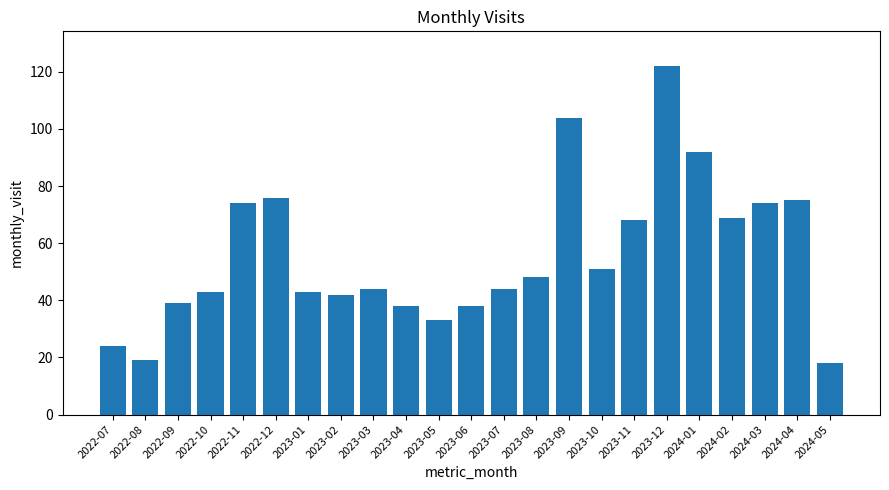

The value at 2023-05 is 33. True or false?

True